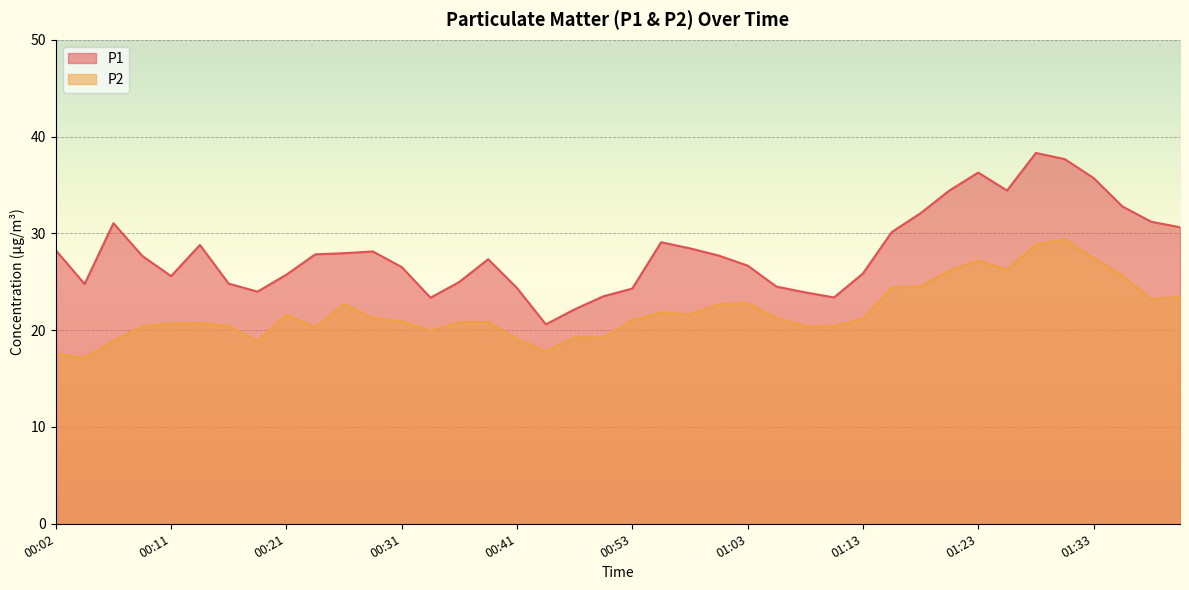

Is it true that P2 equals 15.8 at 00:26?

False